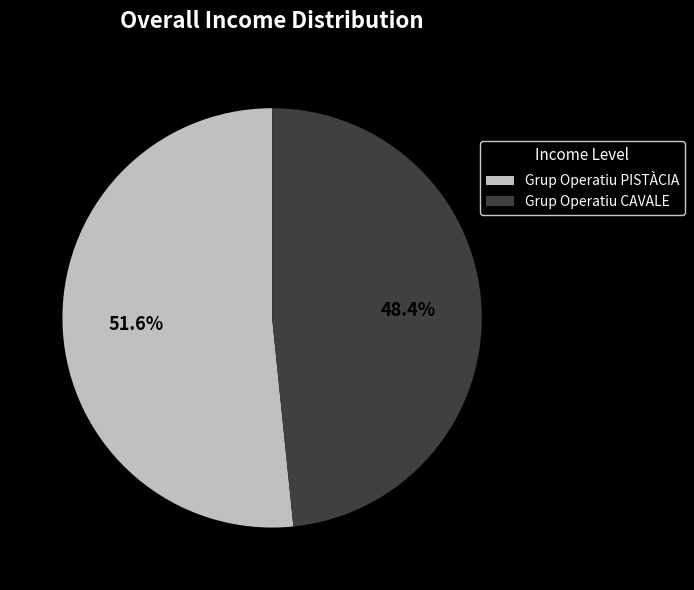

Rank the categories by value from highest to lowest.

Grup Operatiu PISTÀCIA, Grup Operatiu CAVALE